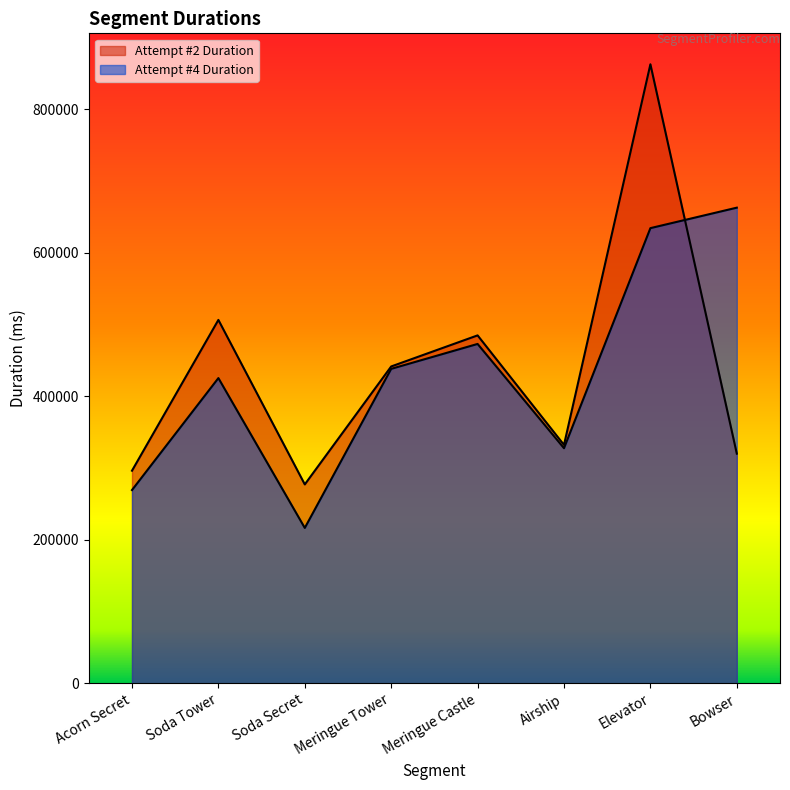

Which has a higher value, Airship or Acorn Secret?

Airship